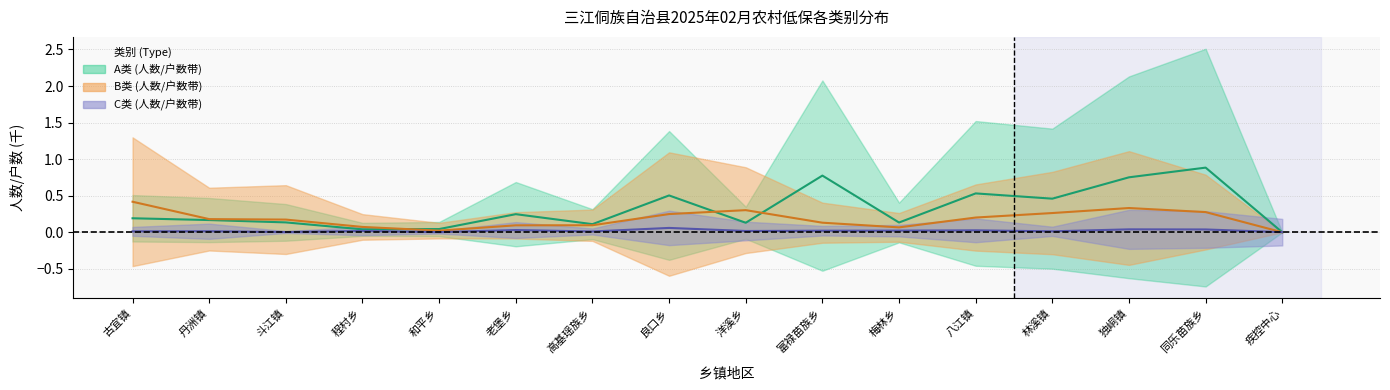

How many categories are shown in the chart?

16